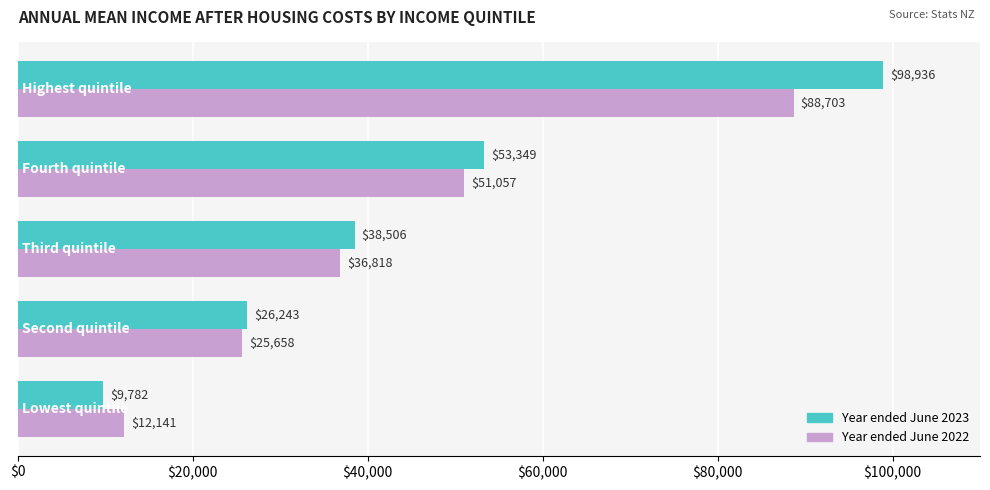

List the series in order of their overall mean, highest first.

Year ended June 2023, Year ended June 2022